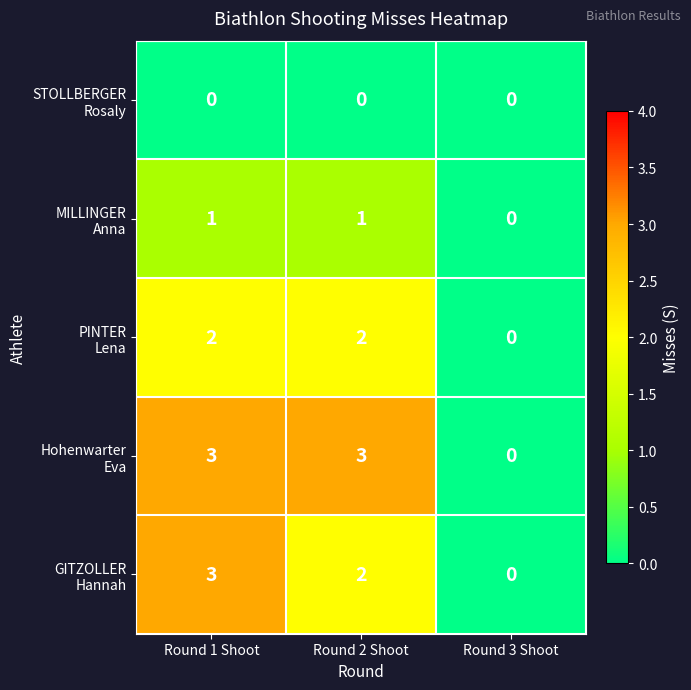

What is the greatest value displayed?

3